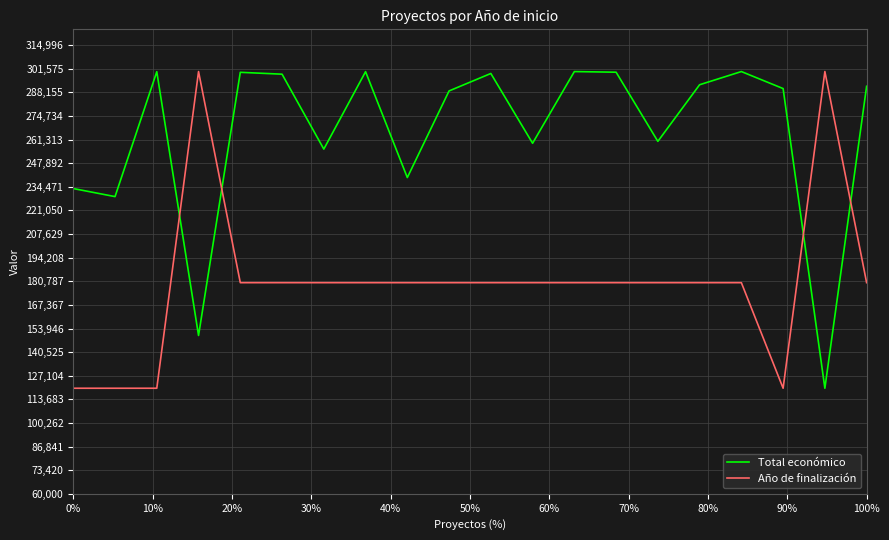

What is the smallest value displayed?

120000